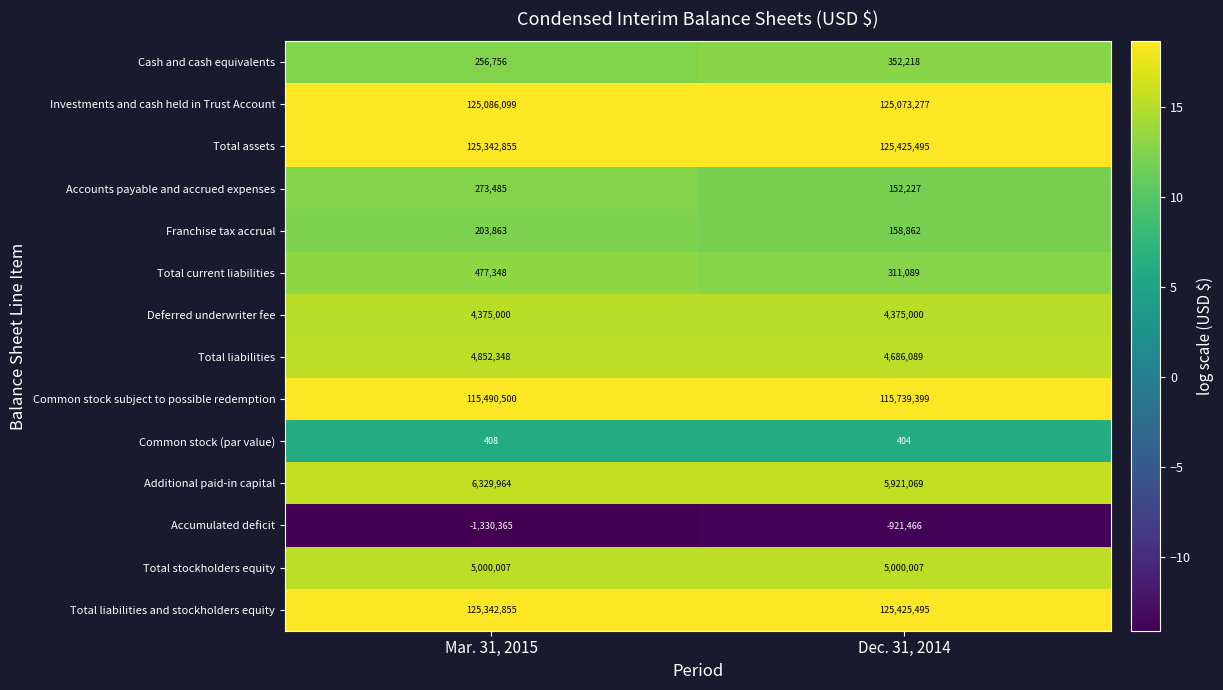

What is the sum of all Common stock subject to possible redemption values?

231229899